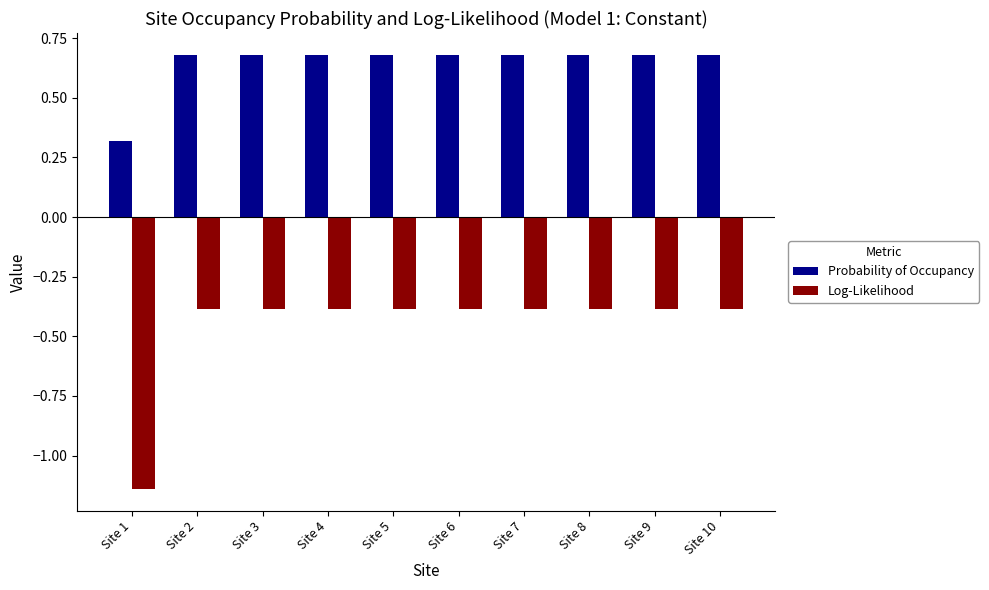

List the series in order of their peak value, highest first.

Probability of Occupancy, Log-Likelihood